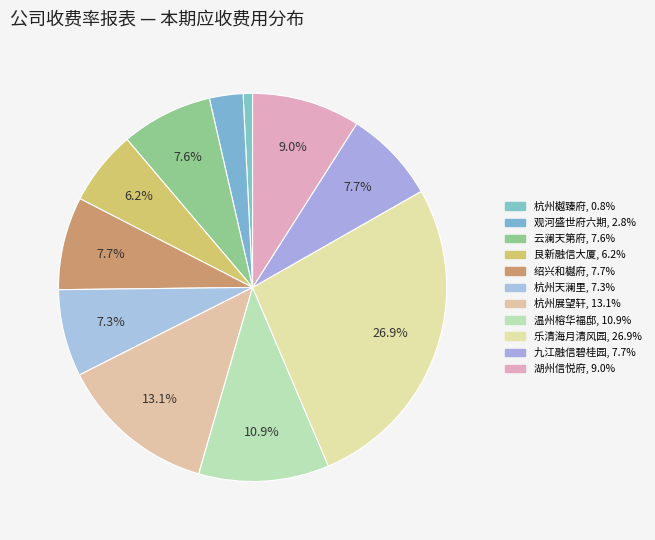

Does 杭州展望轩 account for over 50% of the chart?

No